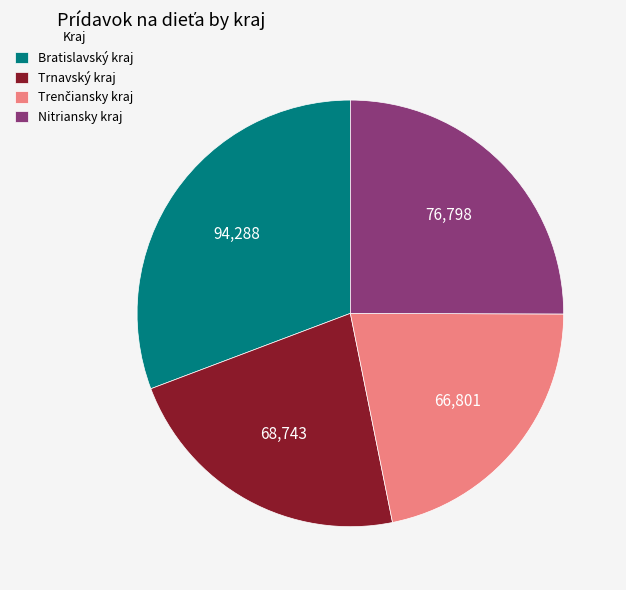

Between Bratislavský kraj and Trnavský kraj, which is larger?

Bratislavský kraj